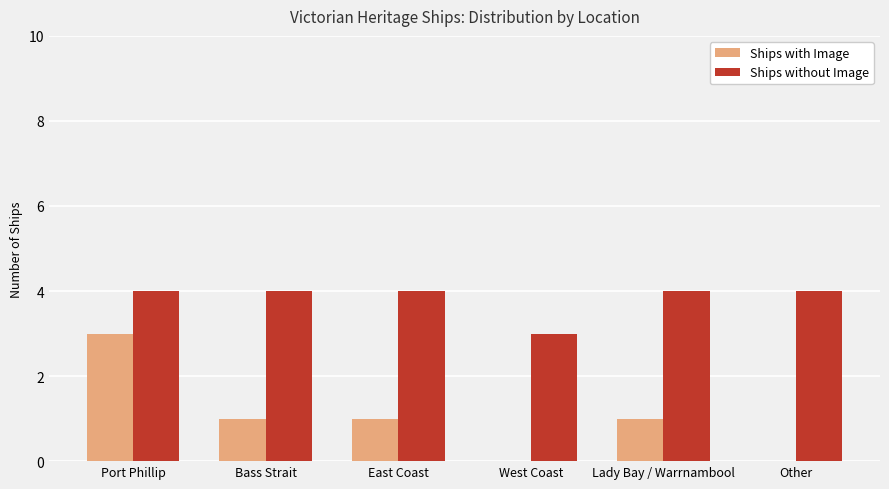

Is it true that Ships with Image equals 0 at West Coast?

True